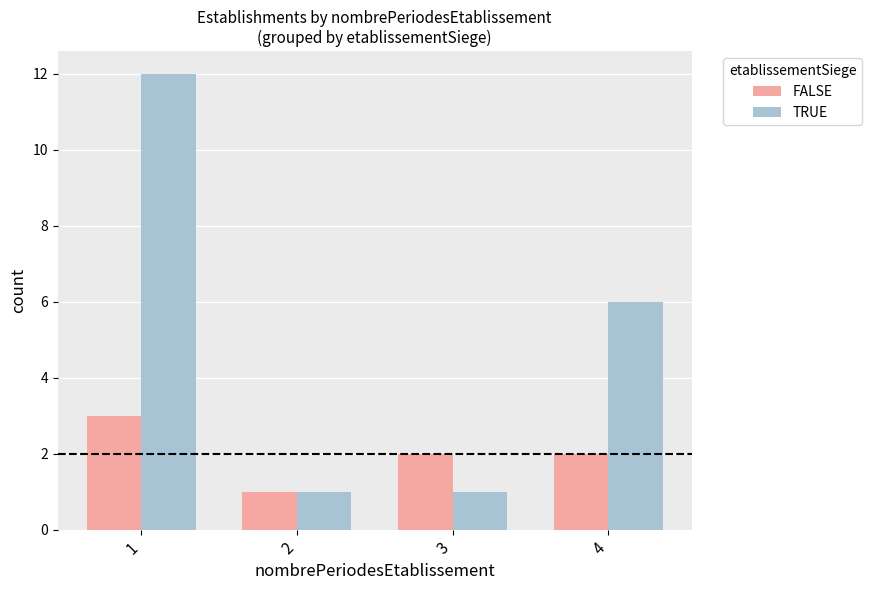

What is the difference between the second highest and second lowest values in the TRUE series?

5